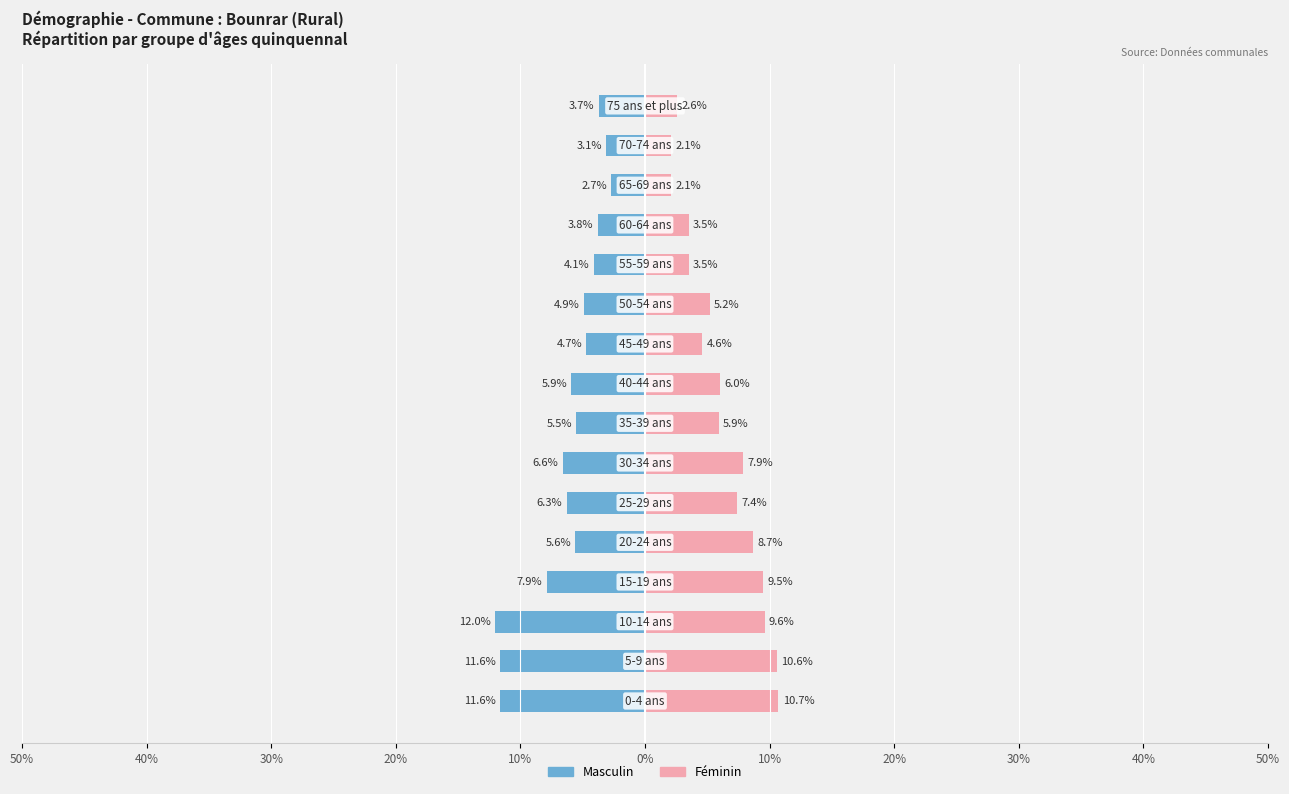

How many distinct data groups are displayed?

2